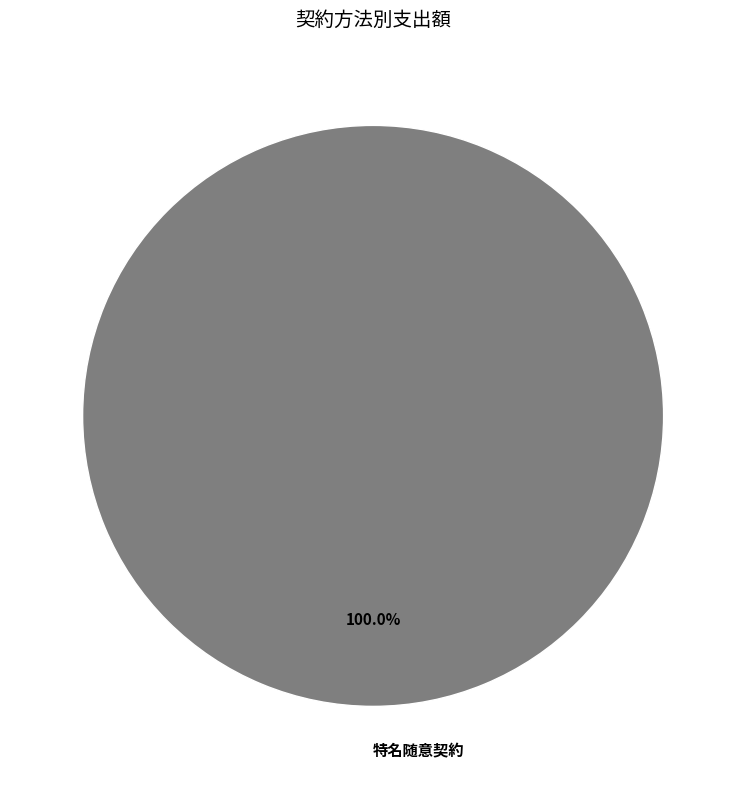

Rank the categories by value from highest to lowest.

特名随意契約